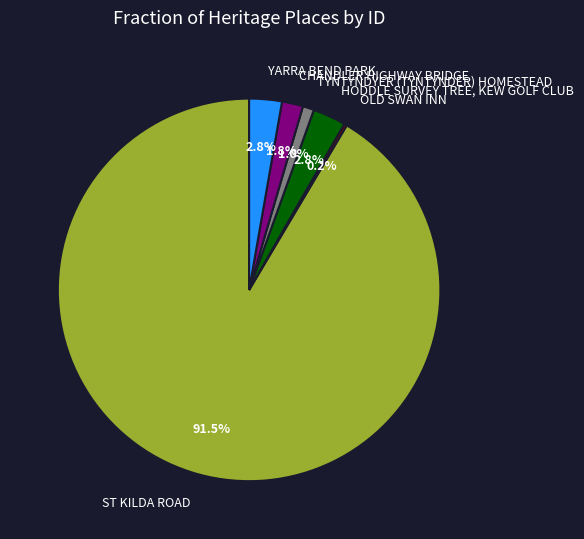

What percentage is the HODDLE SURVEY TREE, KEW GOLF CLUB slice, to the nearest percent?

3%